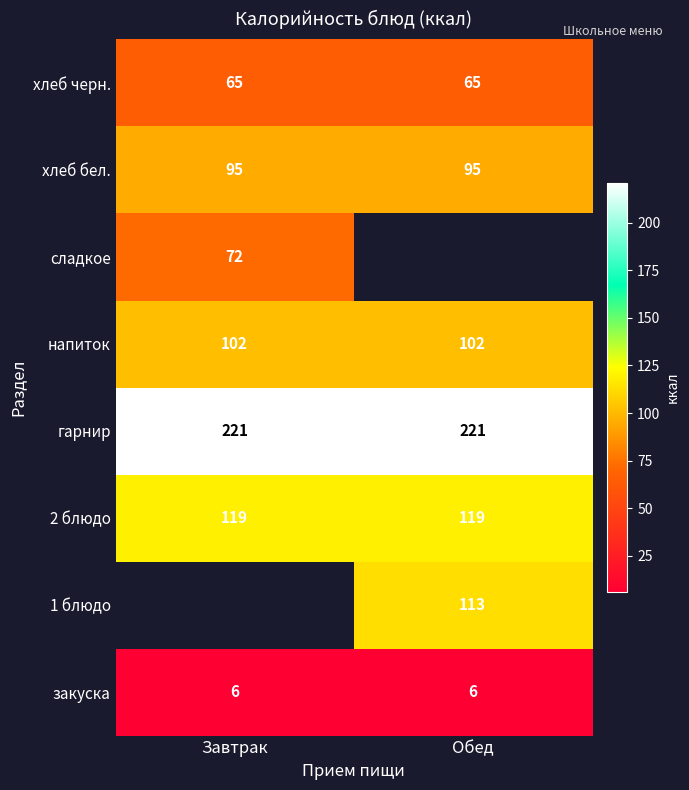

What is the greatest value displayed?

221.0